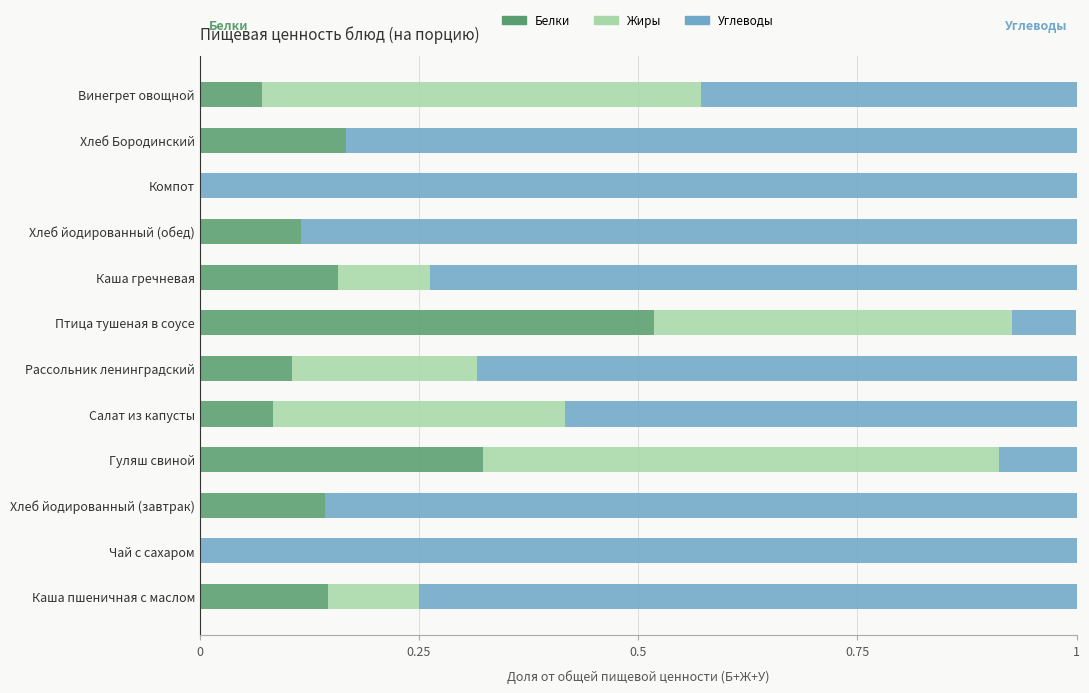

What is the sum of all Белки values?

1.8